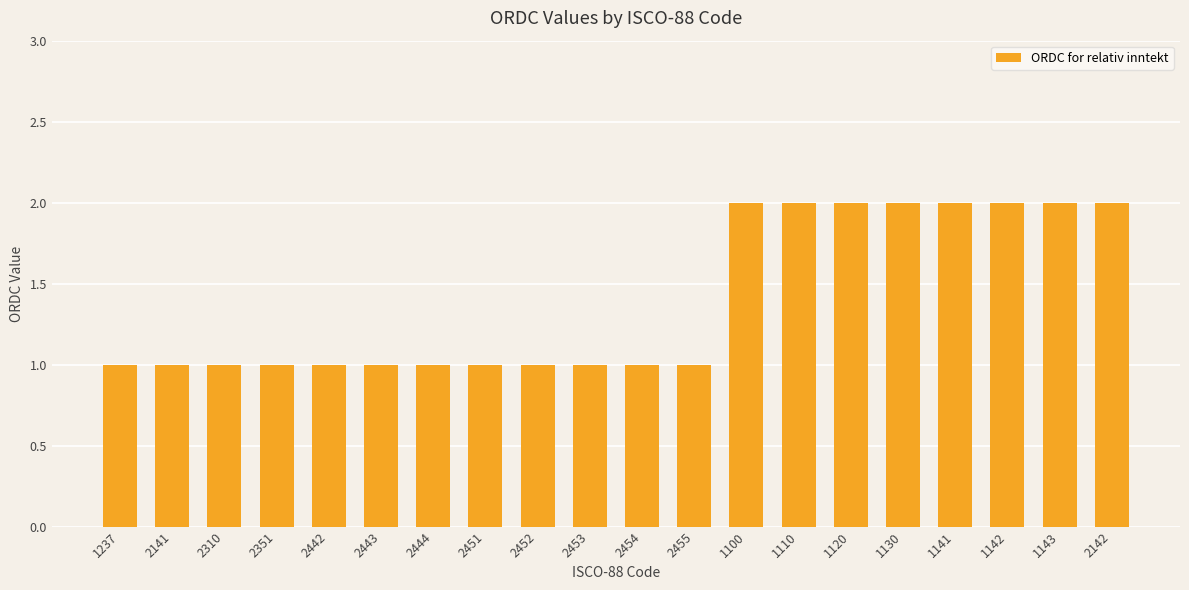

What is the smallest value displayed?

1